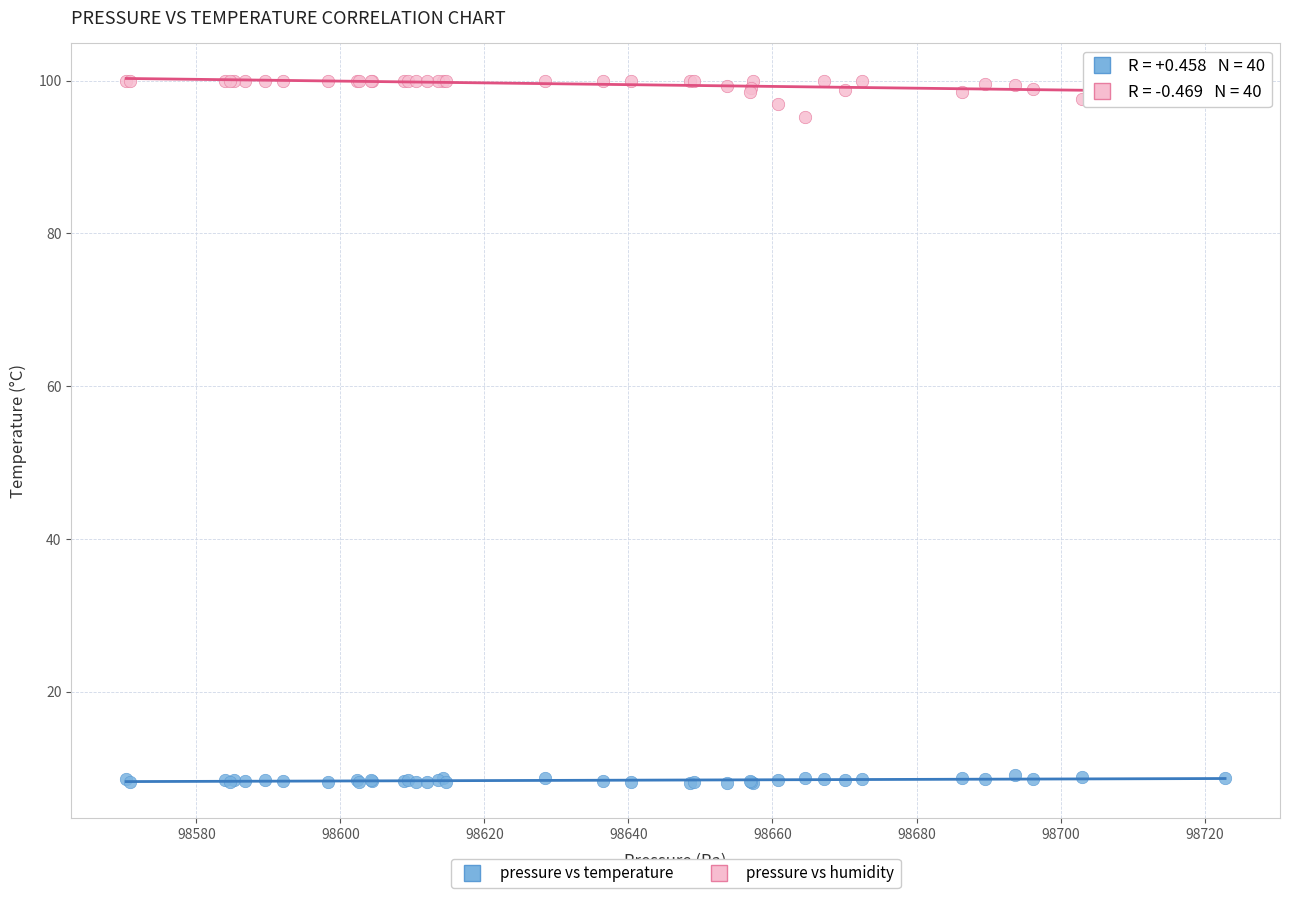

What are all the series names shown in the legend?

pressure vs temperature, pressure vs humidity